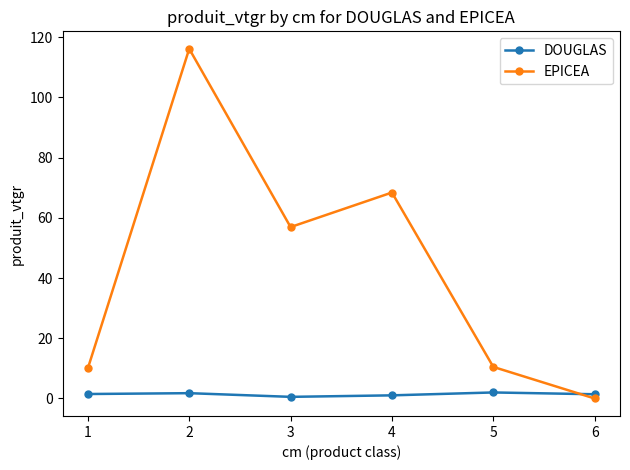

How many lines are shown in the chart?

2